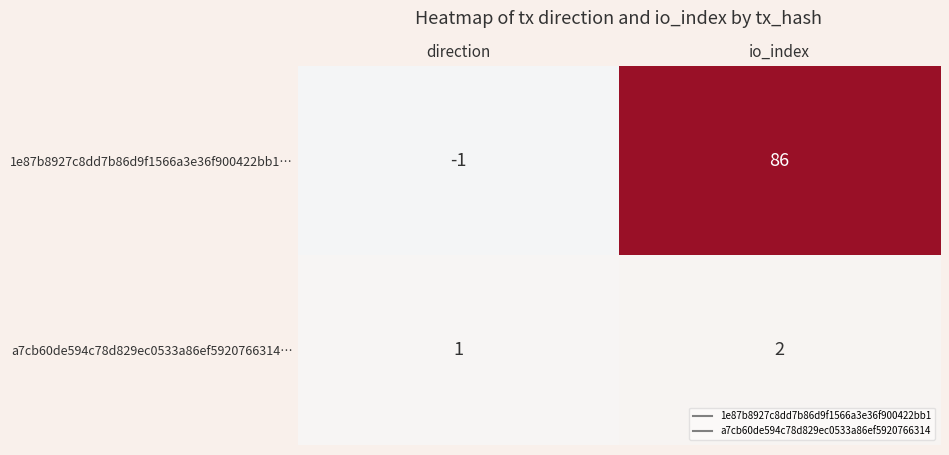

At which category does the chart reach its minimum across all series?

direction